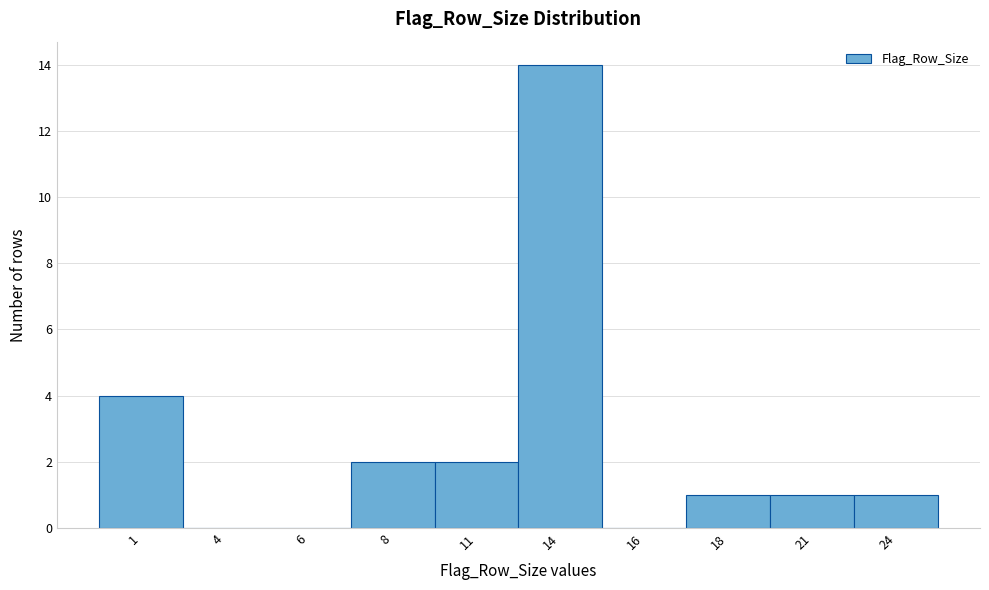

Reading left to right, extract all data points from this chart.

1=4	4=0	6=0	8=2	11=2	14=14	16=0	18=1	21=1	24=1